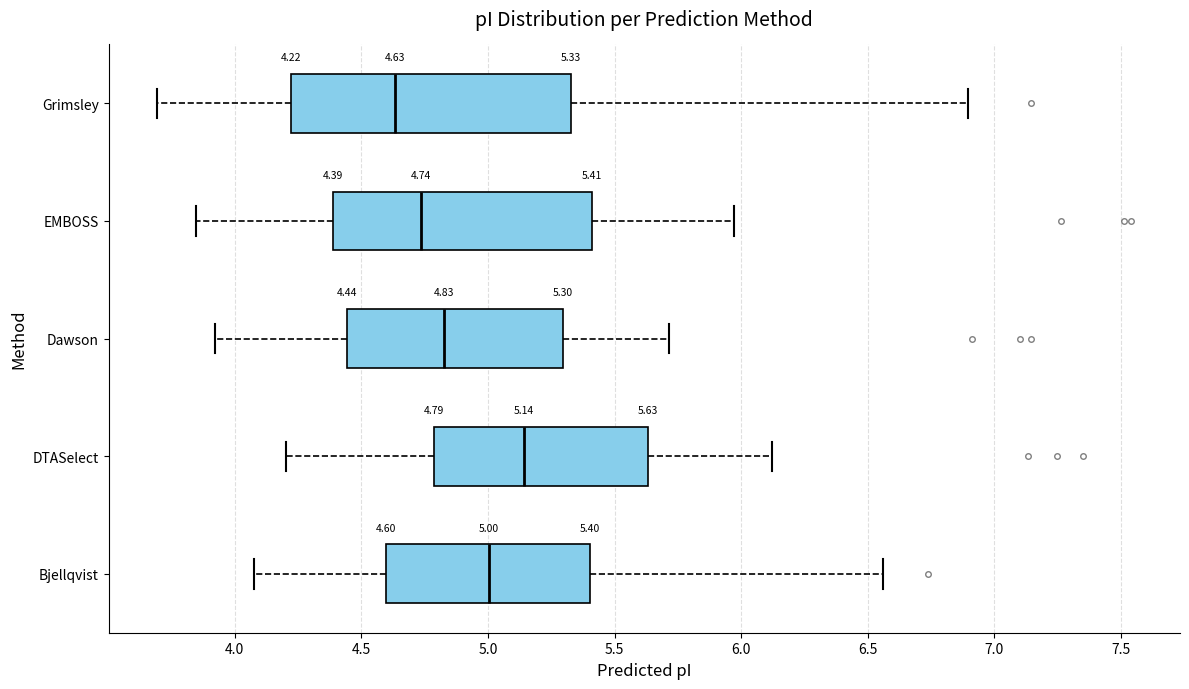

Comparing the boxes themselves (not the whiskers), which one is the widest?

Grimsley